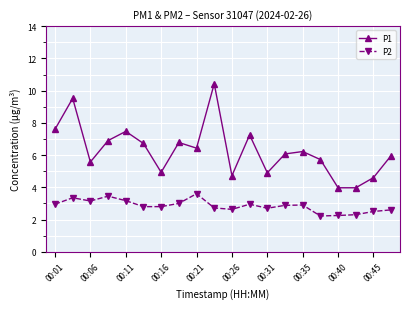

Rank the series by their maximum value, from highest to lowest.

P1, P2